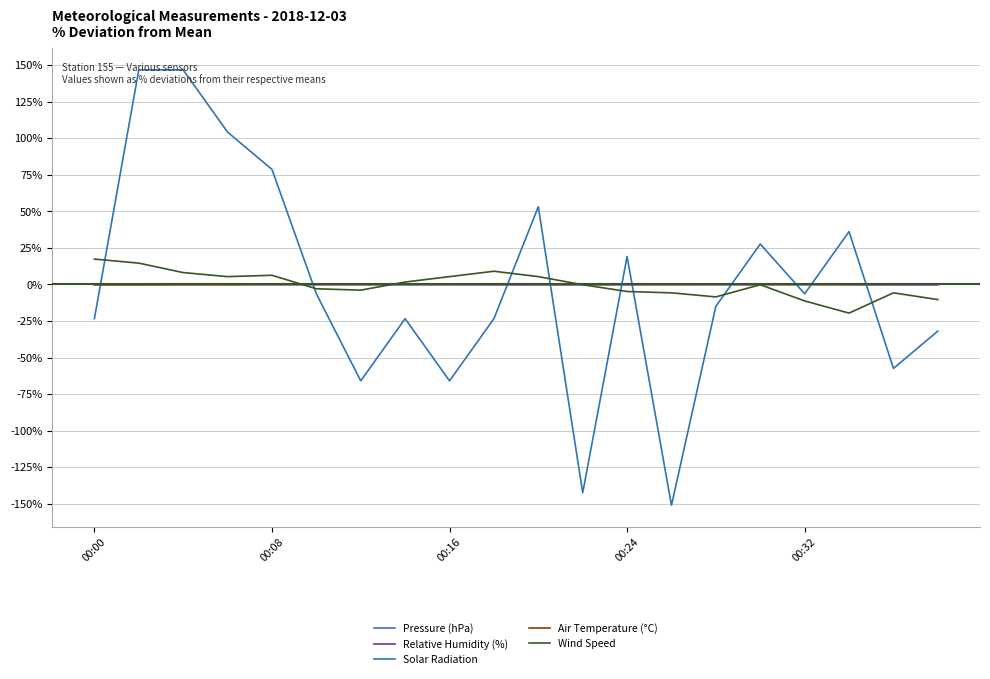

What is the difference between the maximum and minimum values in the Solar Radiation series?

297.9